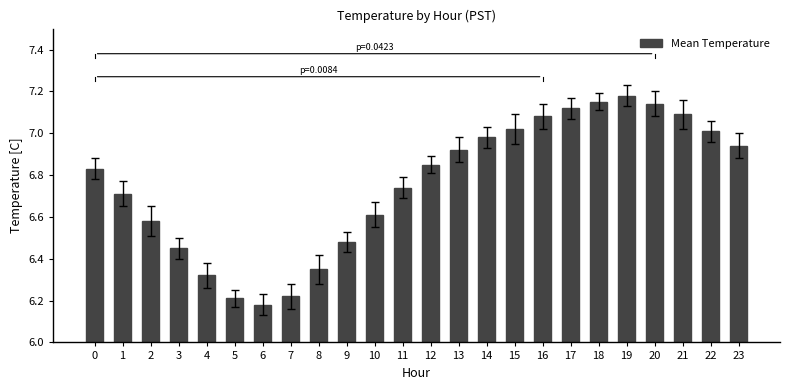

Does the chart contain stacked bars?

No